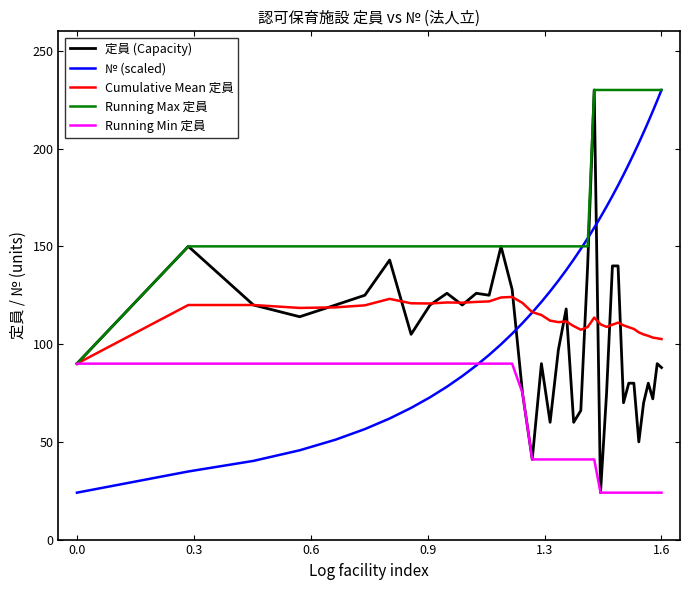

What is the maximum value shown in the chart?

230.0